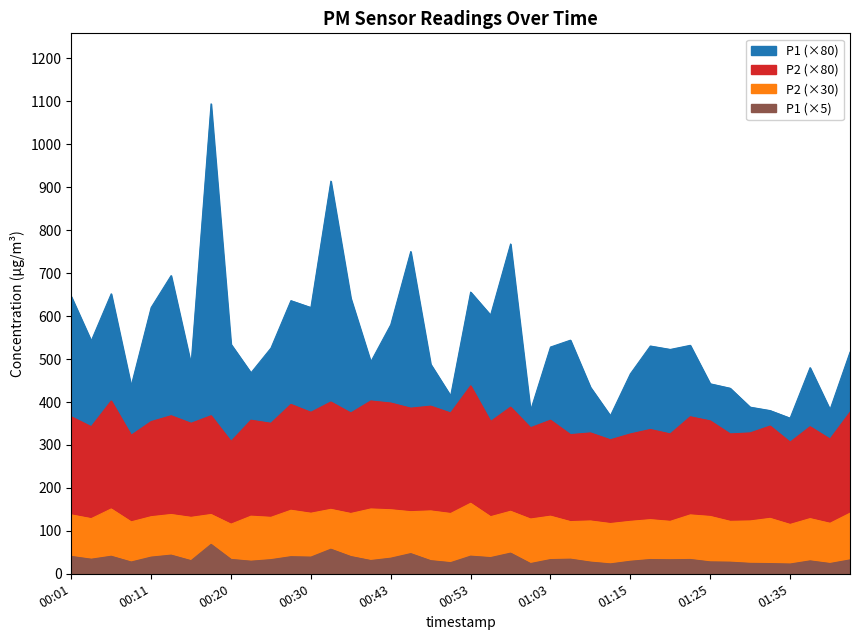

At which category is the sum across all series the highest?

00:18